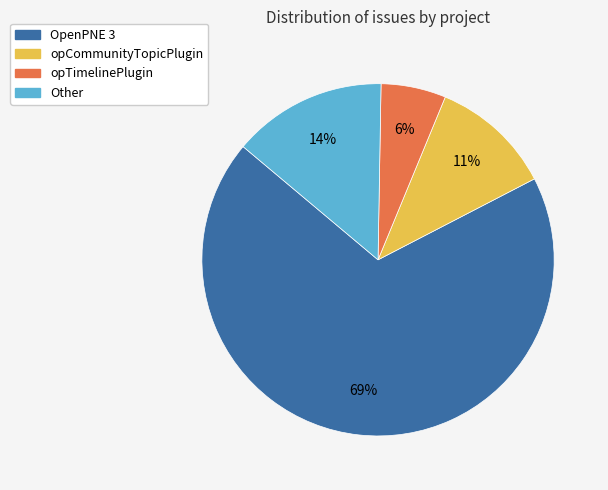

To the nearest percent, what is the average slice percentage?

25%